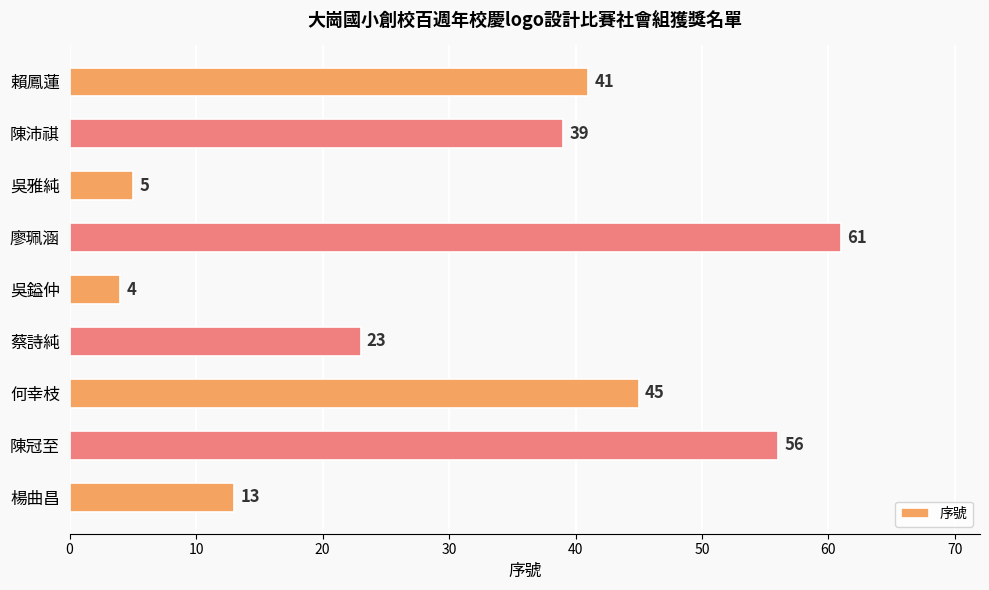

Reading top to bottom, what are all the values shown in this chart?

賴鳳蓮=41	陳沛祺=39	吳雅純=5	廖珮涵=61	吳鎰仲=4	蔡詩純=23	何幸枝=45	陳冠至=56	楊曲昌=13